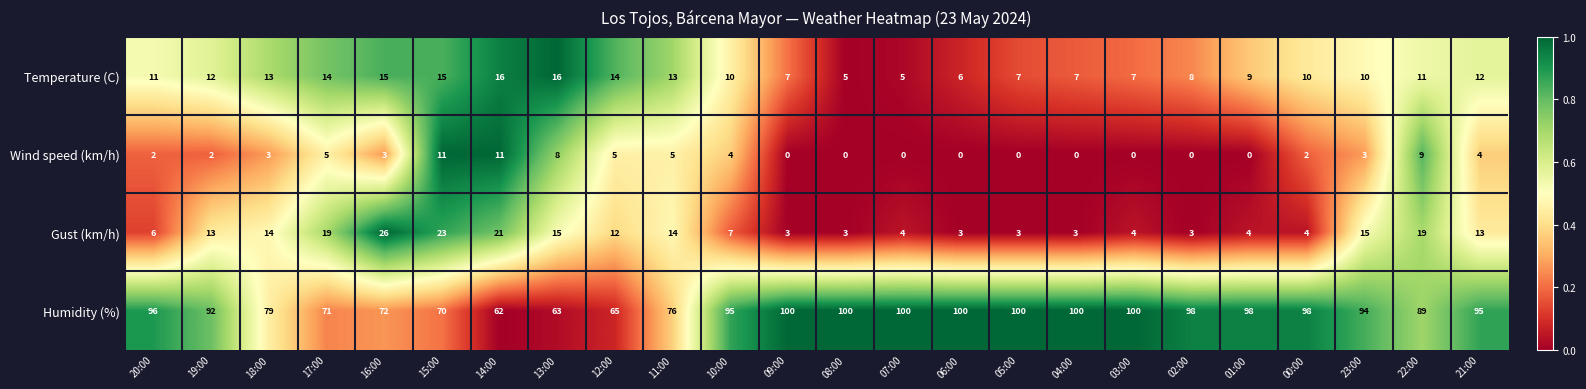

The Wind speed (km/h) series shows 2 at 19:00. True or false?

True